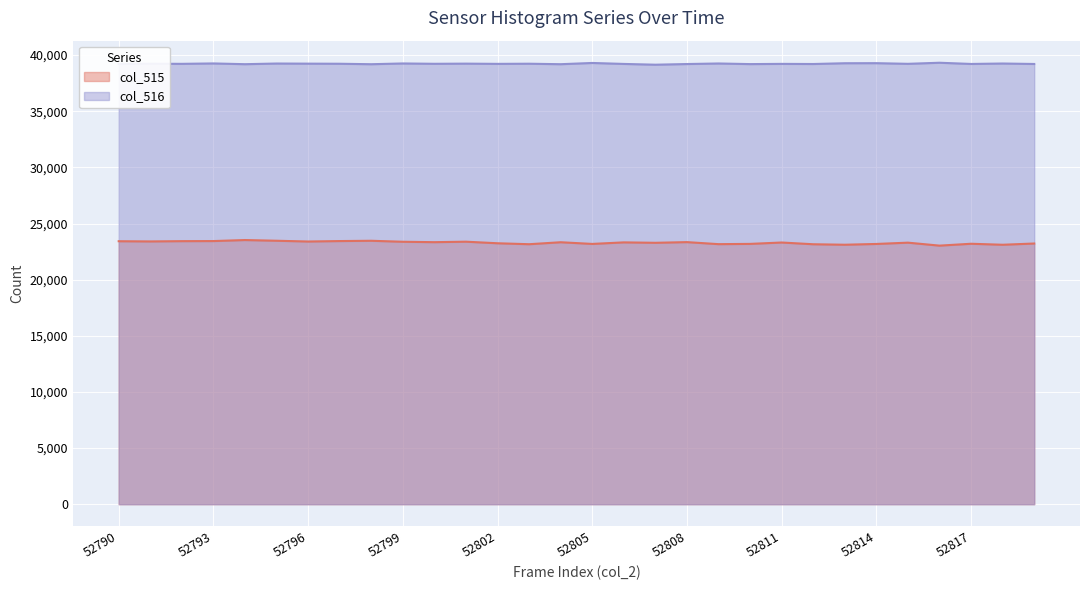

What is the average value of the col_516 series?

39230